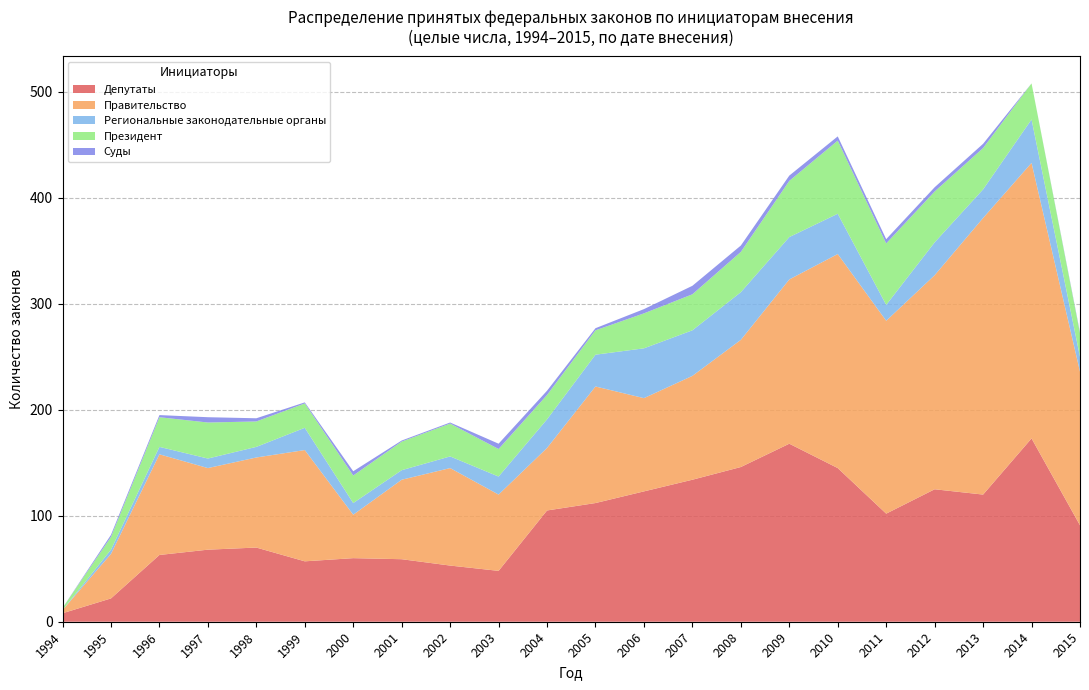

Reading left to right, list all the values displayed in this chart.

Депутаты: 1994=8	1995=22	1996=63	1997=68	1998=70	1999=57	2000=60	2001=59	2002=53	2003=48	2004=105	2005=112	2006=123	2007=134	2008=146	2009=168	2010=145	2011=102	2012=125	2013=120	2014=173	2015=91
Правительство: 1994=3	1995=42	1996=95	1997=77	1998=85	1999=105	2000=41	2001=75	2002=92	2003=72	2004=59	2005=110	2006=88	2007=98	2008=120	2009=155	2010=202	2011=182	2012=202	2013=261	2014=260	2015=145
Региональные законодательные органы: 1994=0	1995=4	1996=7	1997=9	1998=10	1999=21	2000=11	2001=9	2002=11	2003=17	2004=27	2005=30	2006=47	2007=43	2008=45	2009=40	2010=38	2011=15	2012=31	2013=27	2014=41	2015=14
Президент: 1994=2	1995=12	1996=28	1997=34	1998=24	1999=23	2000=26	2001=27	2002=31	2003=26	2004=23	2005=23	2006=33	2007=34	2008=38	2009=53	2010=69	2011=58	2012=48	2013=39	2014=34	2015=22
Суды: 1994=0	1995=2	1996=2	1997=5	1998=3	1999=1	2000=4	2001=1	2002=1	2003=5	2004=4	2005=2	2006=4	2007=8	2008=6	2009=5	2010=4	2011=4	2012=4	2013=4	2014=0	2015=1